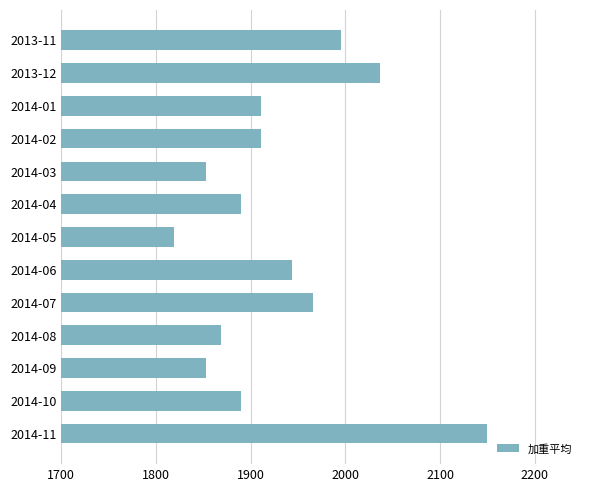

True or false: the data shows 1107.8 at 2013-12.

False